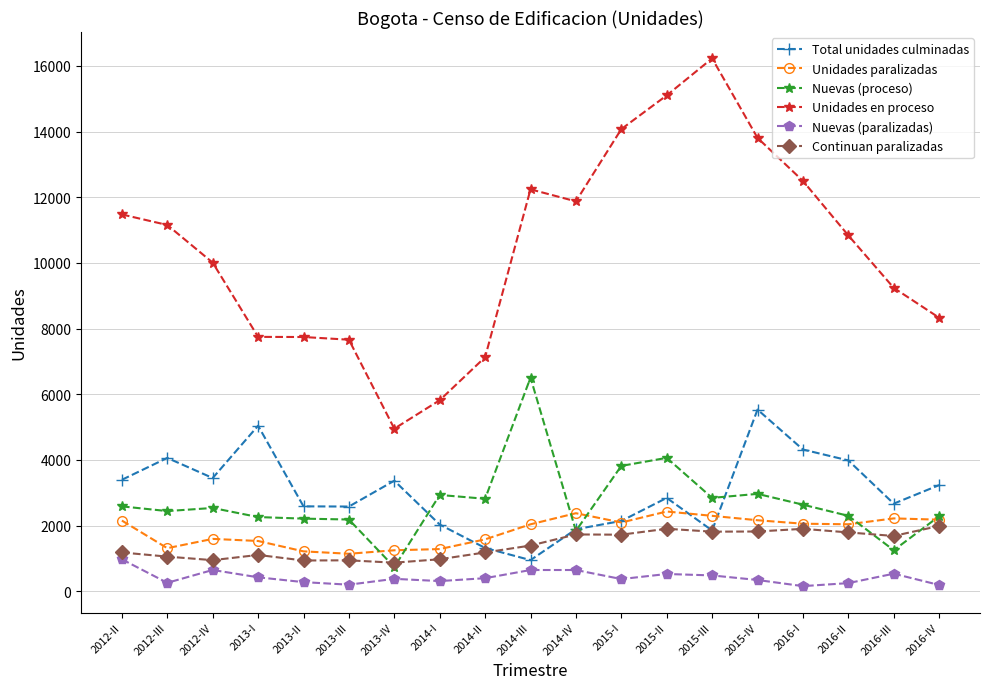

True or false: Nuevas (proceso) has a value of 736 at 2013-IV.

True